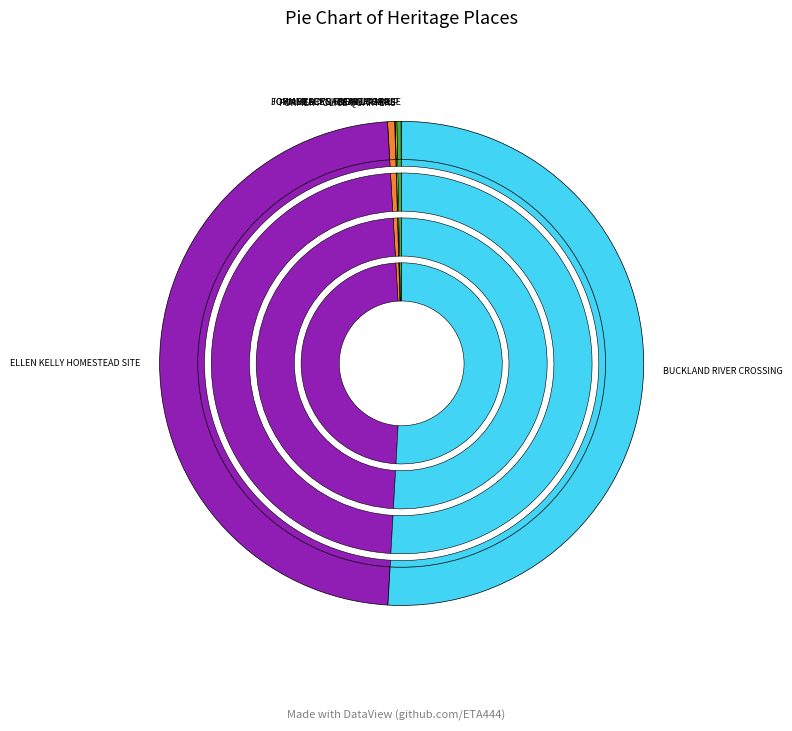

How many segments does this pie chart have?

7